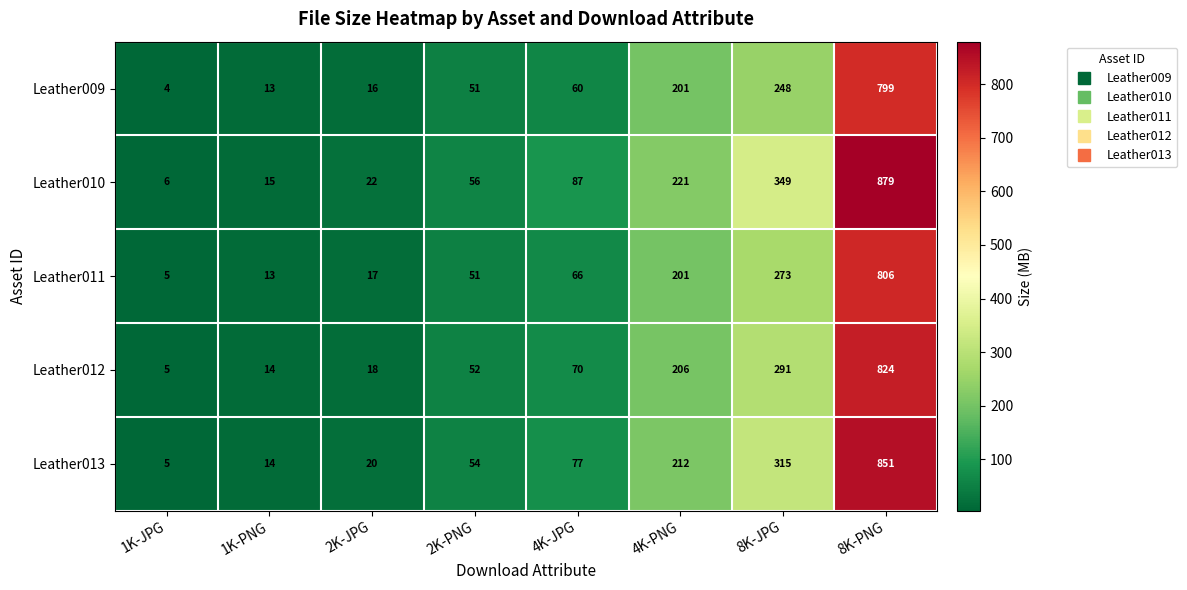

List the series in order of their peak value, lowest first.

Leather009, Leather011, Leather012, Leather013, Leather010